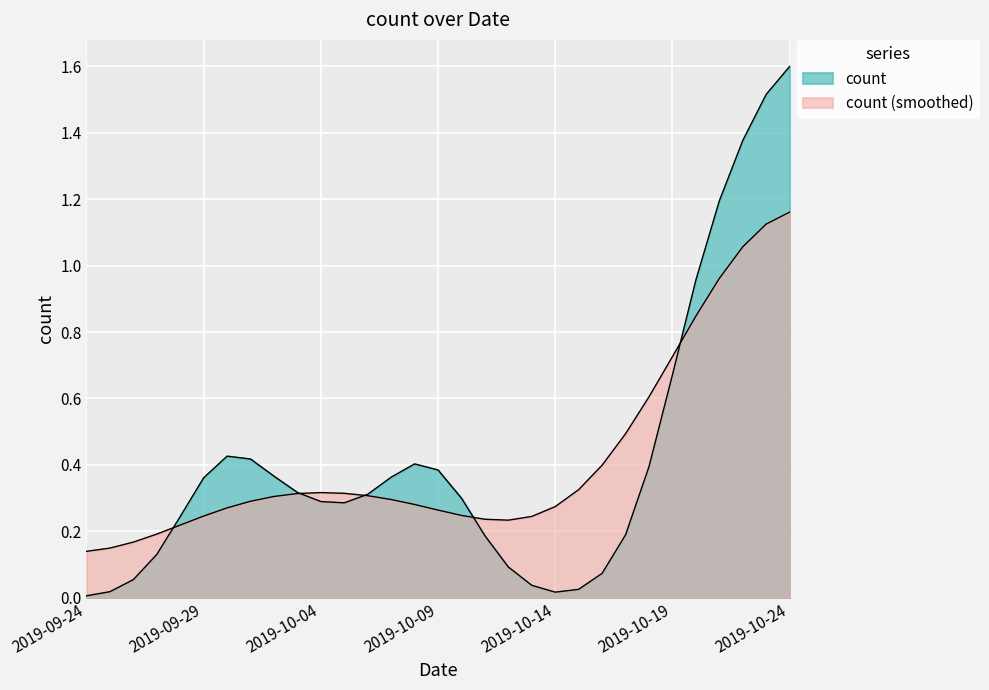

What is the label of the 14th point from the right?

2019-10-11